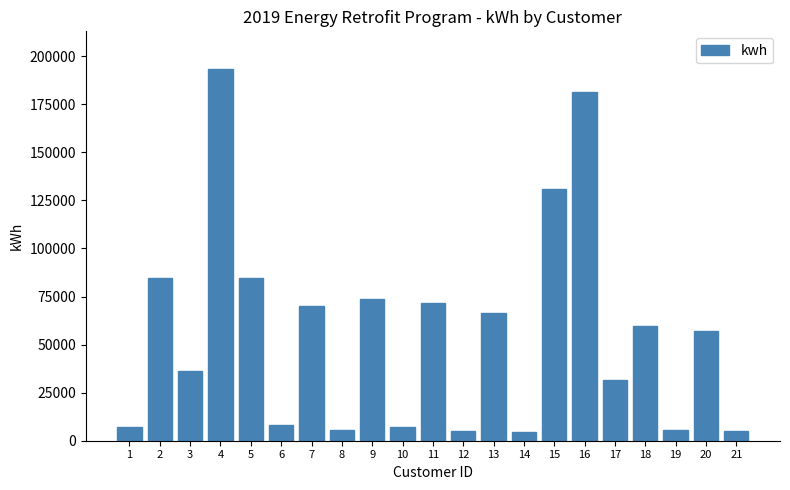

What is the value of the 5th bar from the left?

84641